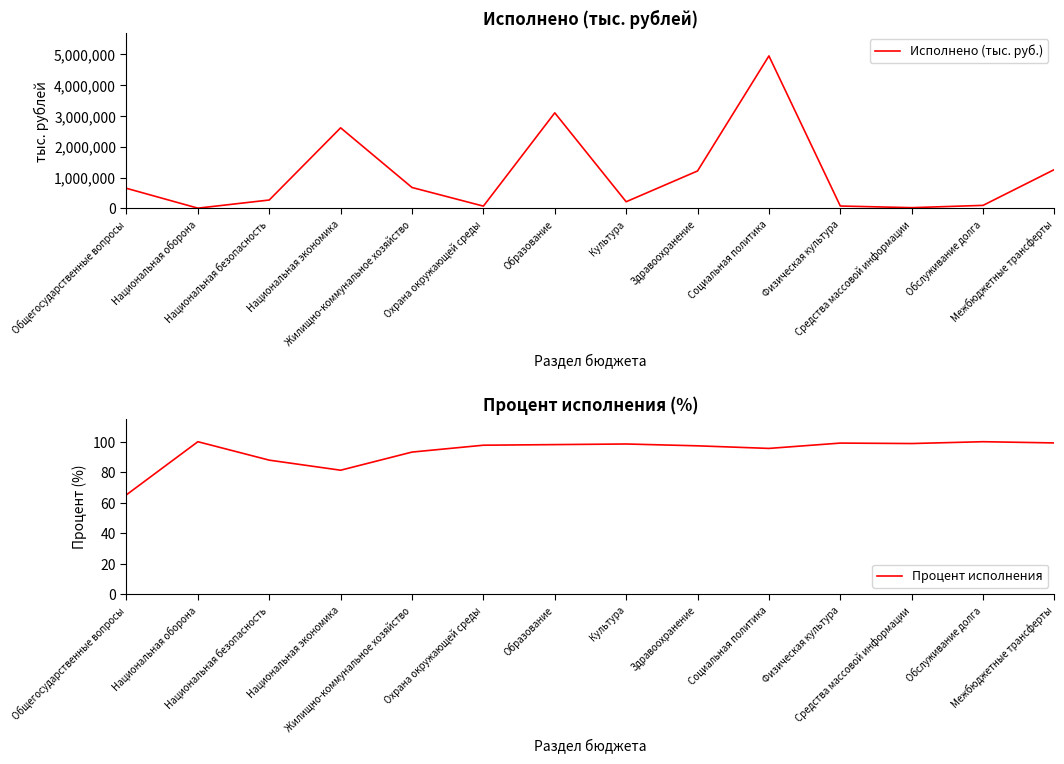

At Общегосударственные вопросы, list the series in order from smallest to largest.

Процент исполнения, Исполнено (тыс. руб.)